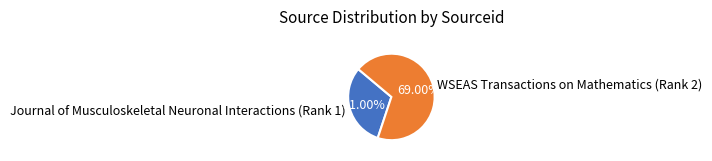

The WSEAS Transactions on Mathematics (Rank 2) slice represents 69% of the pie. True or false?

True